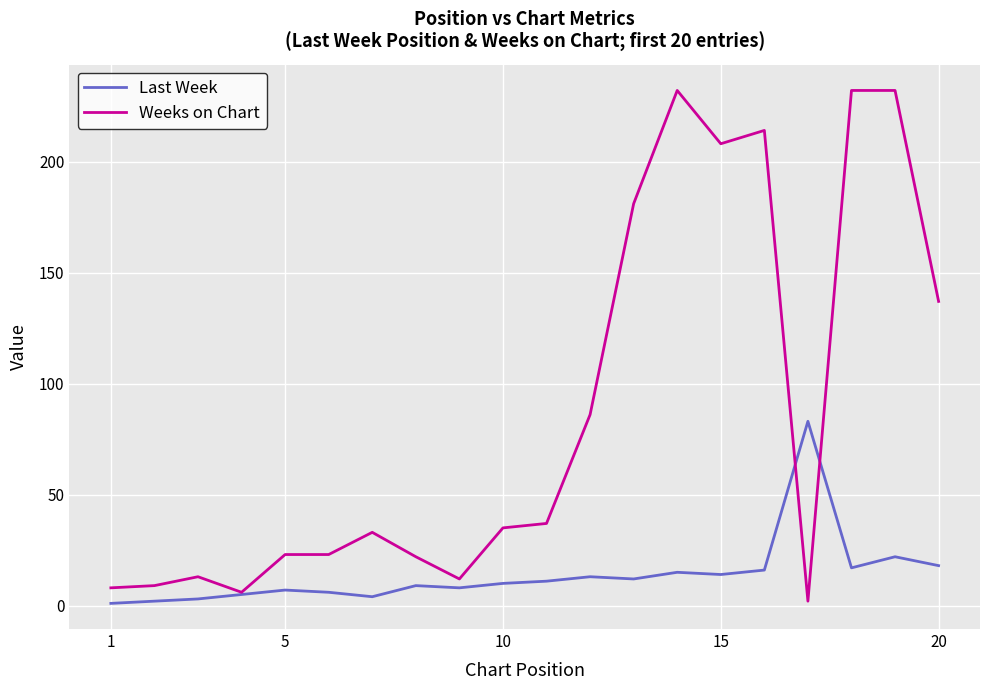

List the series in order of their peak value, lowest first.

Last Week, Weeks on Chart